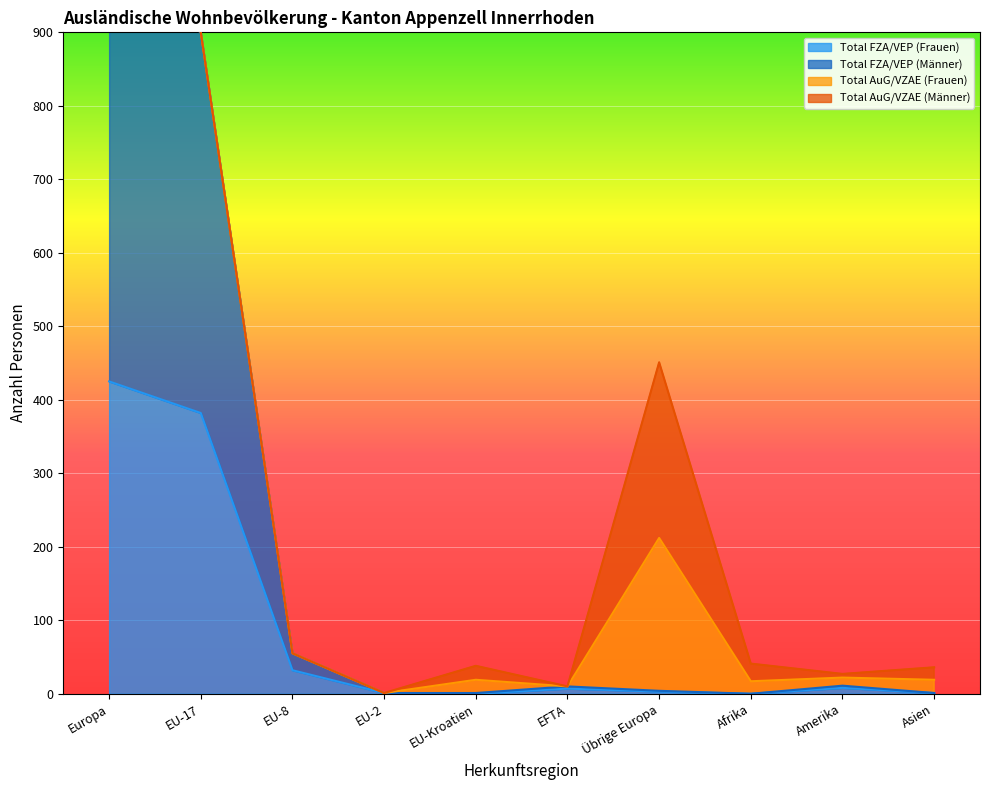

At which category does Total FZA/VEP (Männer) reach its first local valley?

Afrika